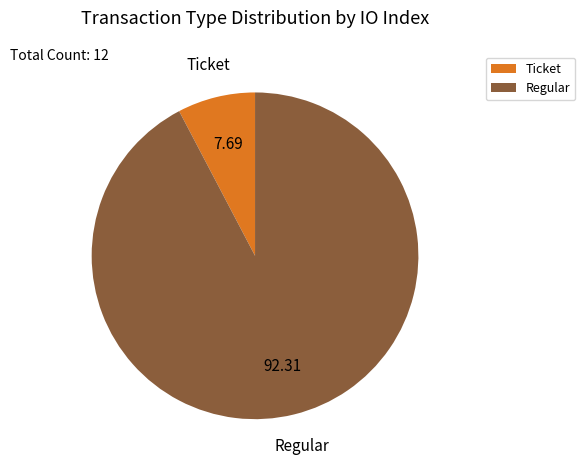

Which has a higher value, Ticket or Regular?

Regular